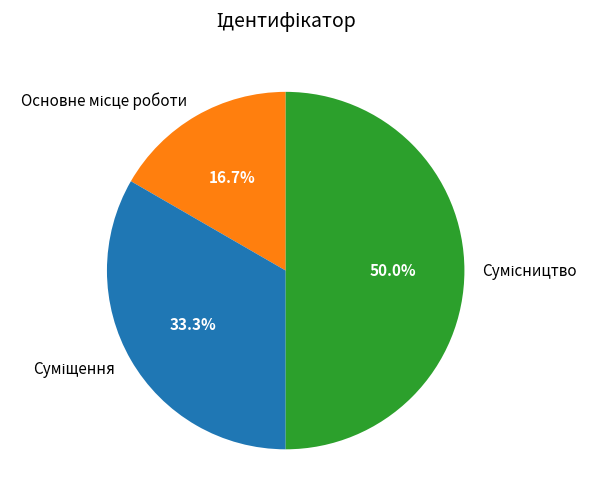

How many segments does this pie chart have?

3